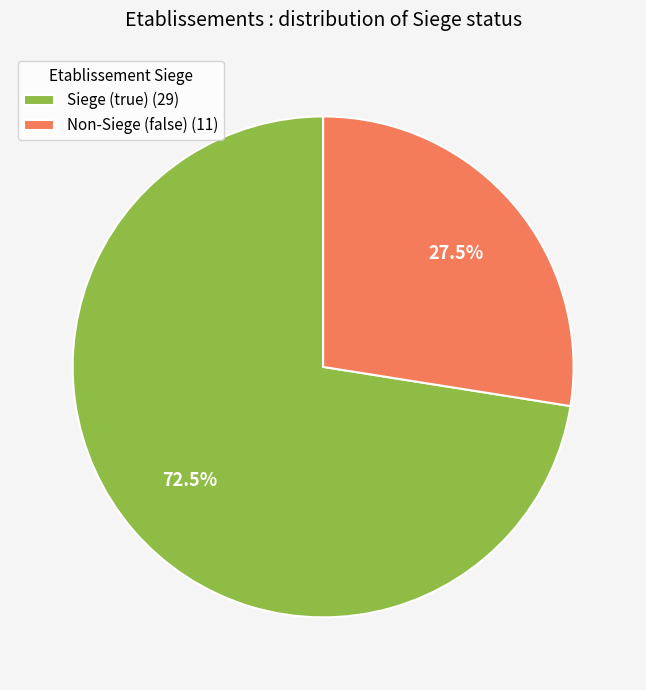

What is the ratio of the value at Siege (true) (29) to the value at Non-Siege (false) (11)?

2.6